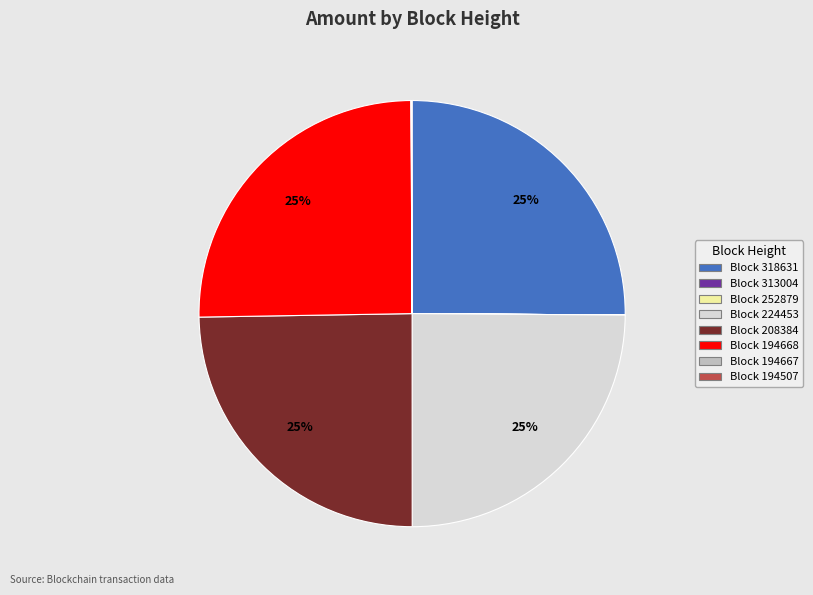

True or false: Block 318631 accounts for 40% of the total.

False